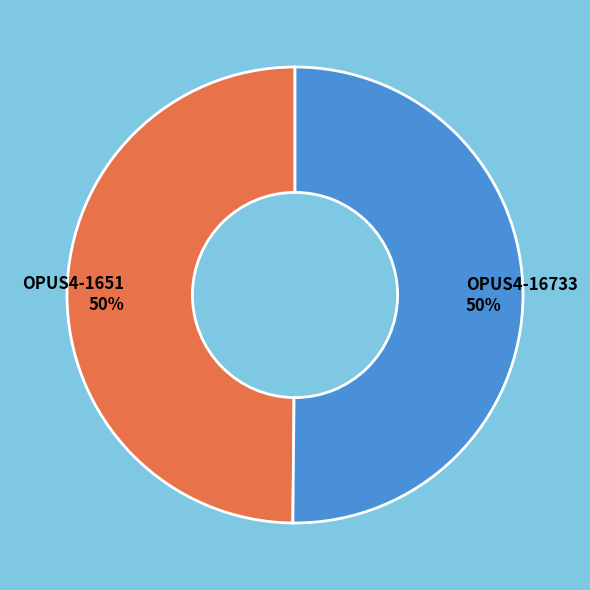

Approximately how many times larger is the value at OPUS4-16733 compared to OPUS4-1651?

1.0